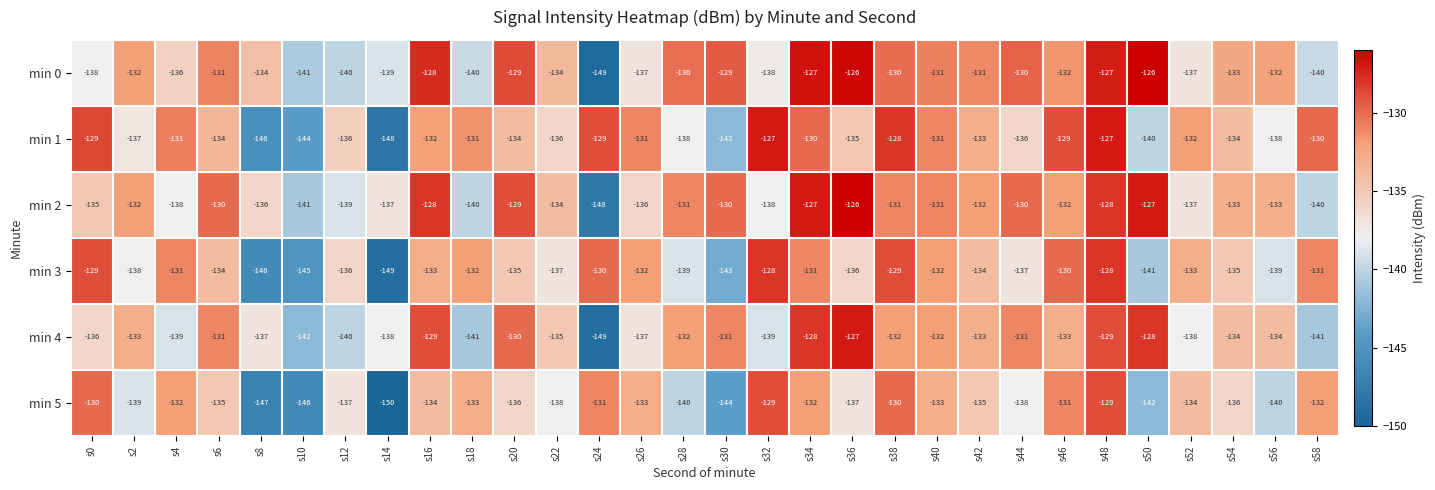

What is the difference between the maximum and minimum values in the min 1 series?

21